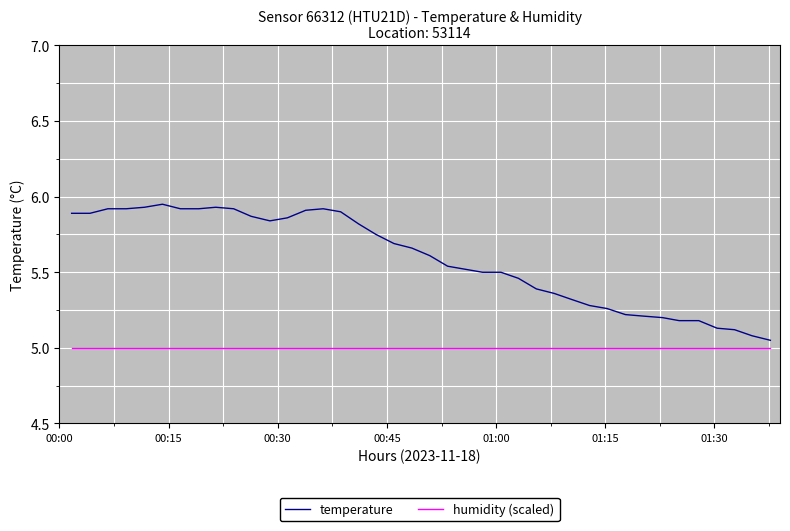

What is the difference between the maximum and minimum values in the temperature series?

0.9